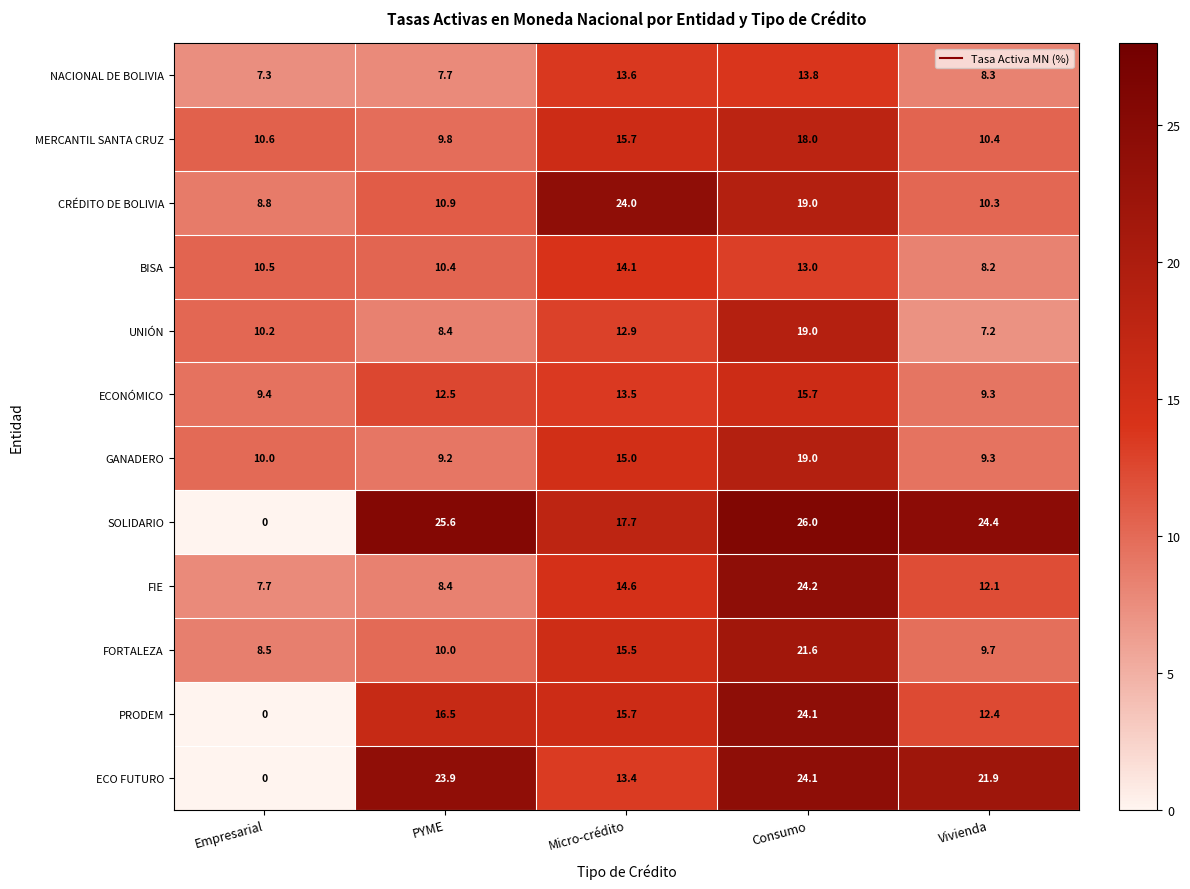

Rank the categories by CRÉDITO DE BOLIVIA value from lowest to highest.

Empresarial, Vivienda, PYME, Consumo, Micro-crédito